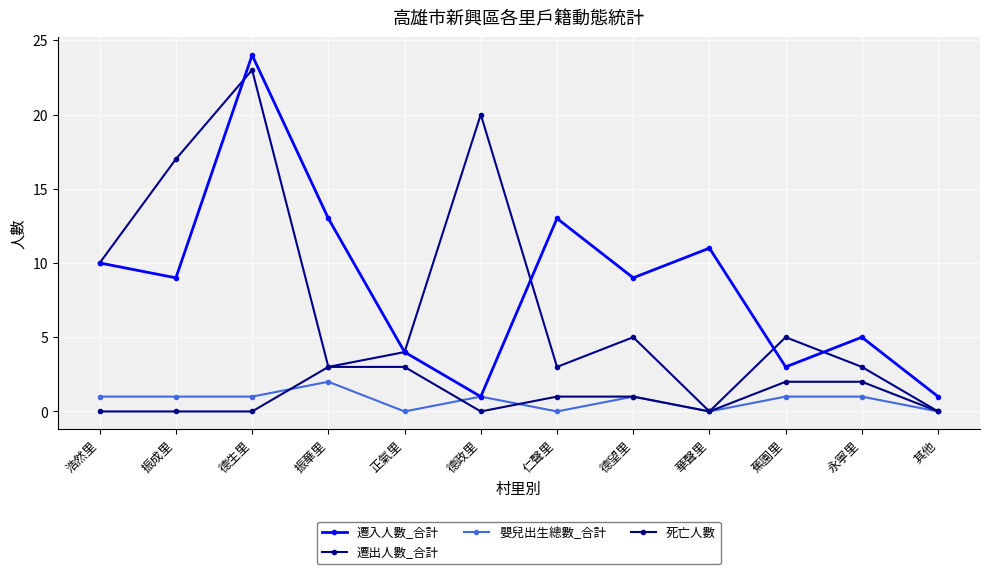

What is the spread (max minus min) of values at 蕉園里?

4